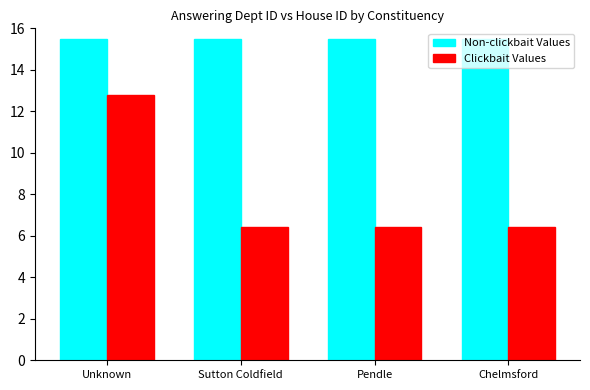

What is the sum of the Clickbait Values values at Unknown and Sutton Coldfield?

19.2